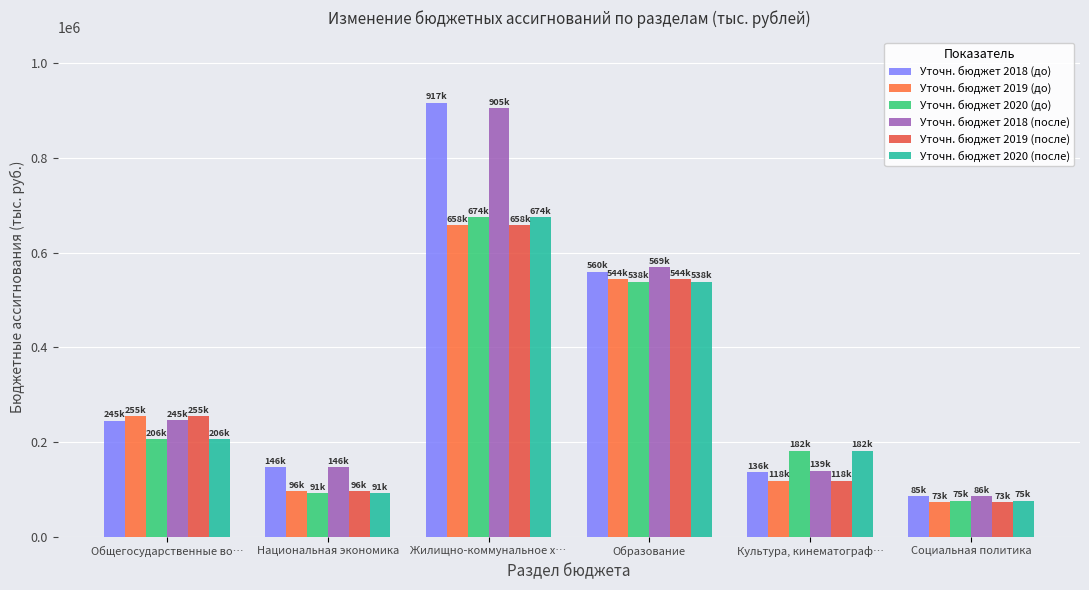

How many bars are there in total?

36